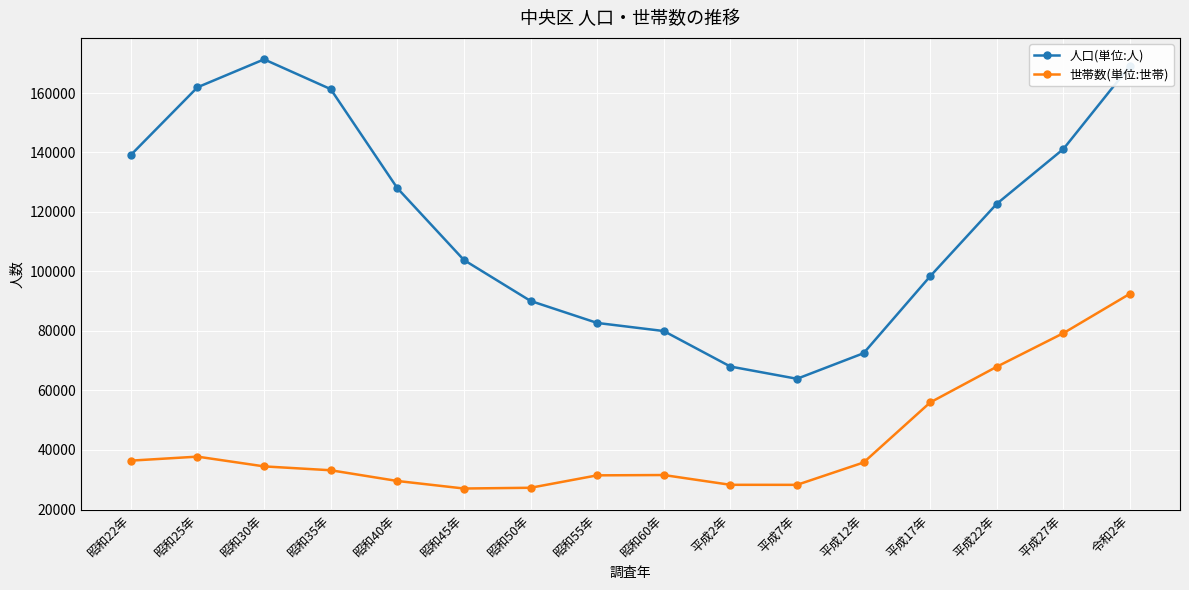

Is the value of 世帯数(単位:世帯) at 昭和22年 greater than the value of 人口(単位:人) at 昭和40年?

No